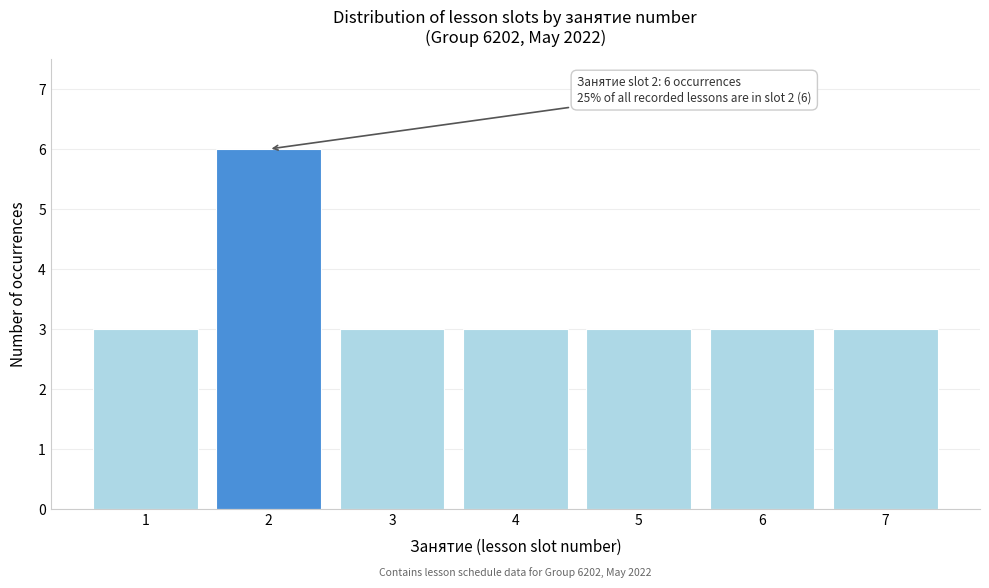

Reading left to right, extract all data points from this chart.

3	6	3	3	3	3	3